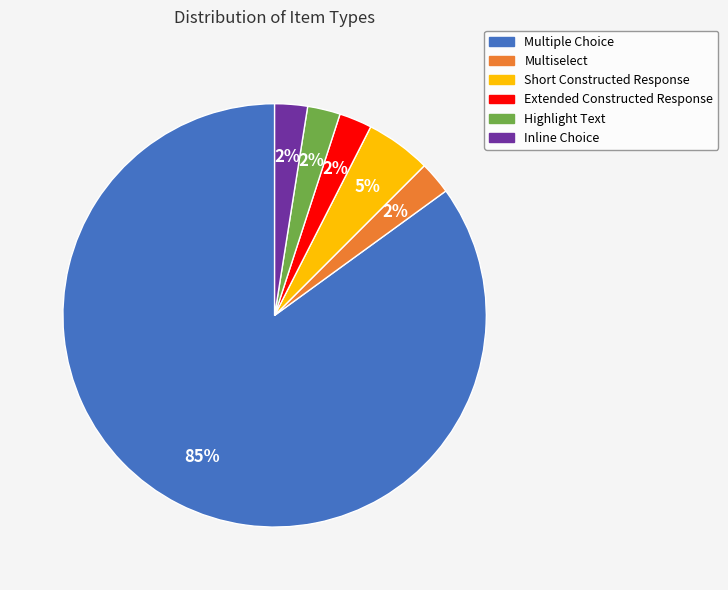

Which slice is the largest?

Multiple Choice